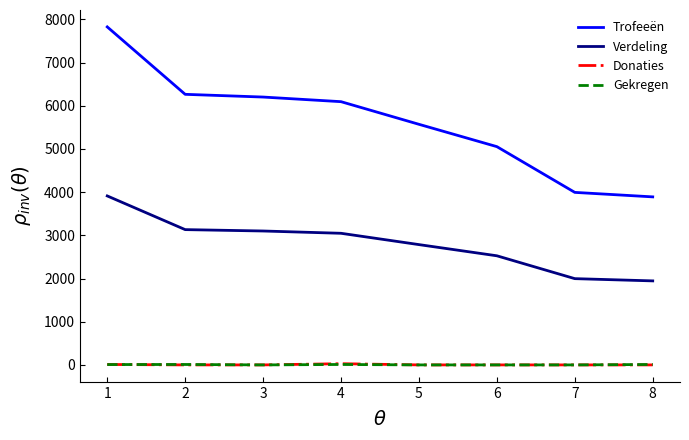

How many series are shown in this chart?

4